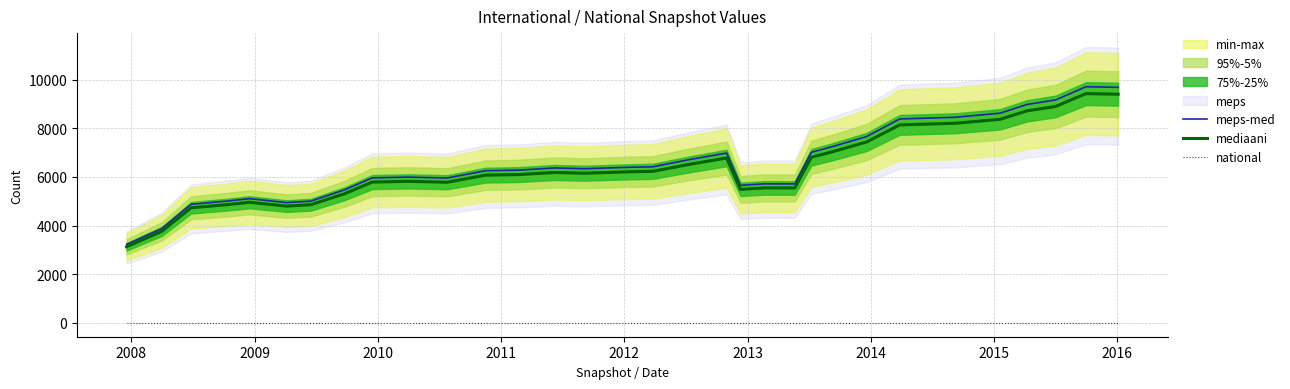

What is the maximum value for mediaani?

9427.0